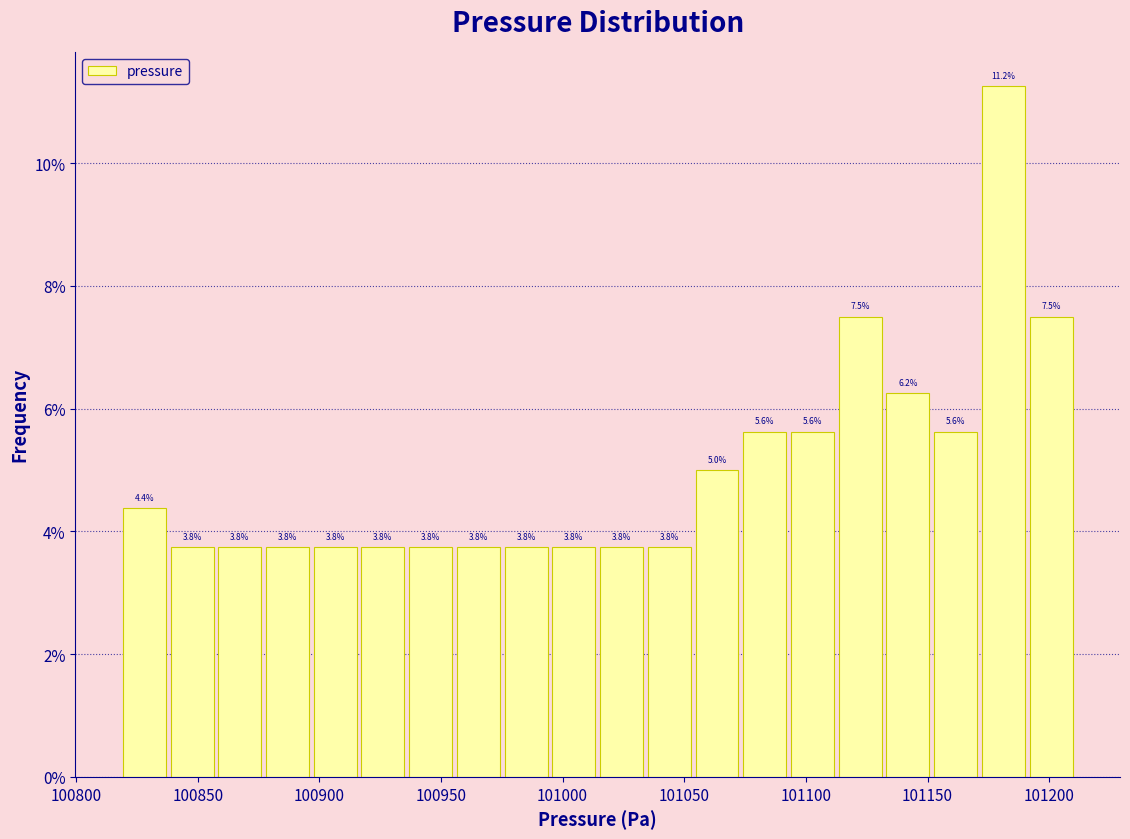

Around what value on the x-axis is the tallest bar? Give the approximate position of its centre, as read against the axis.

101180